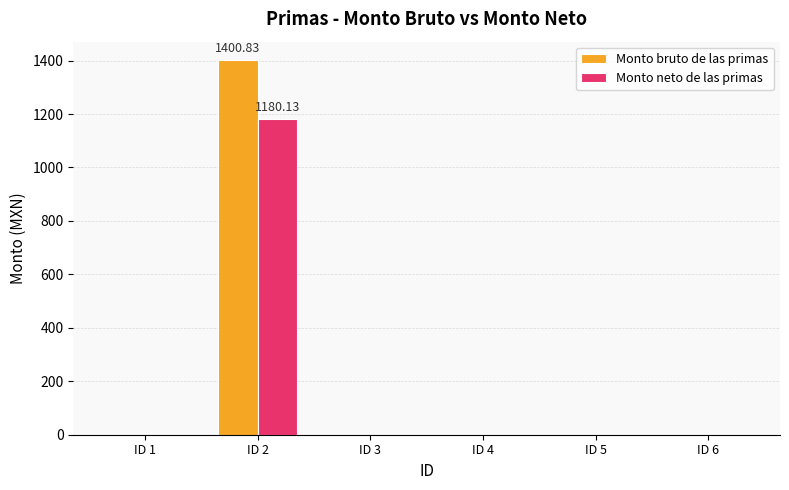

What are all the series names shown in the legend?

Monto bruto de las primas, Monto neto de las primas